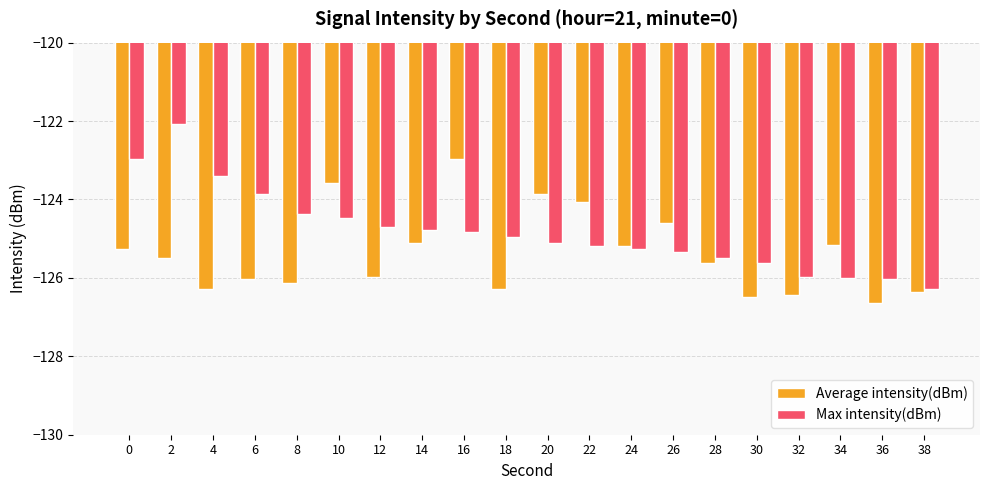

Rank the series at 30 from highest to lowest value.

Max intensity(dBm), Average intensity(dBm)